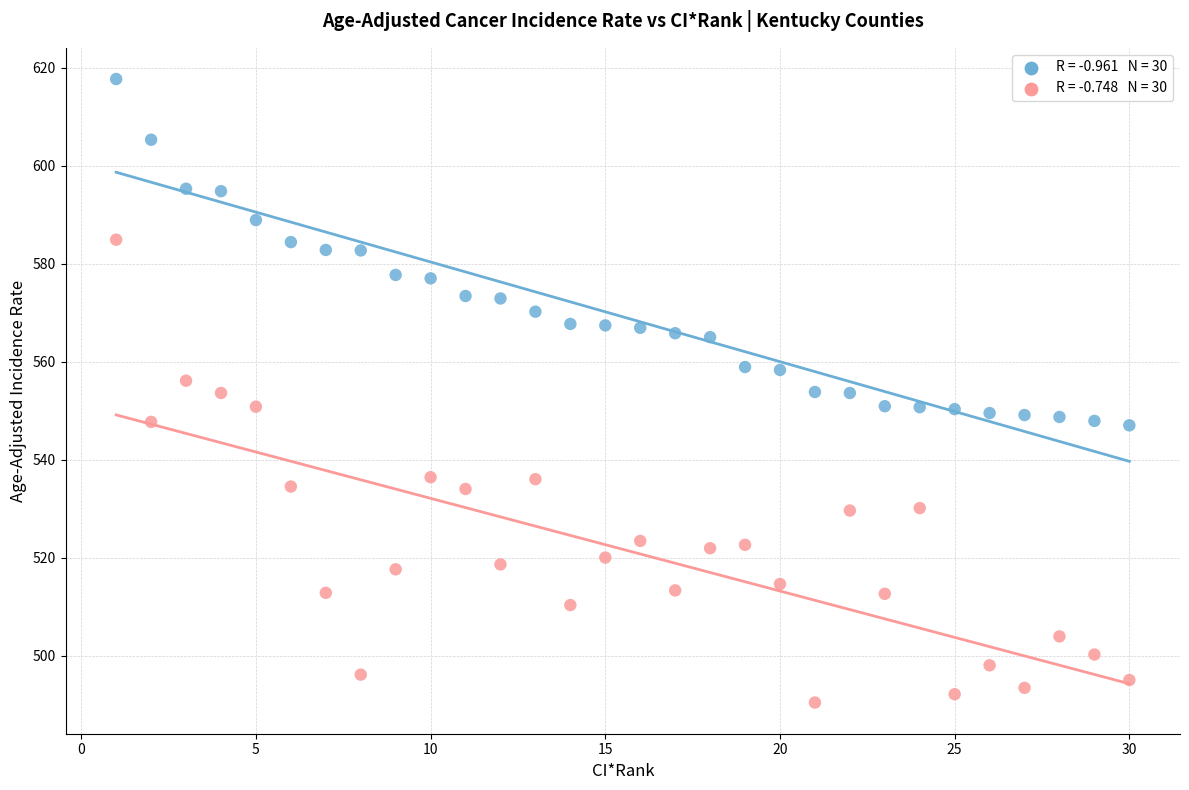

Across all data points, what is the range of X values (max minus min)?

29.0